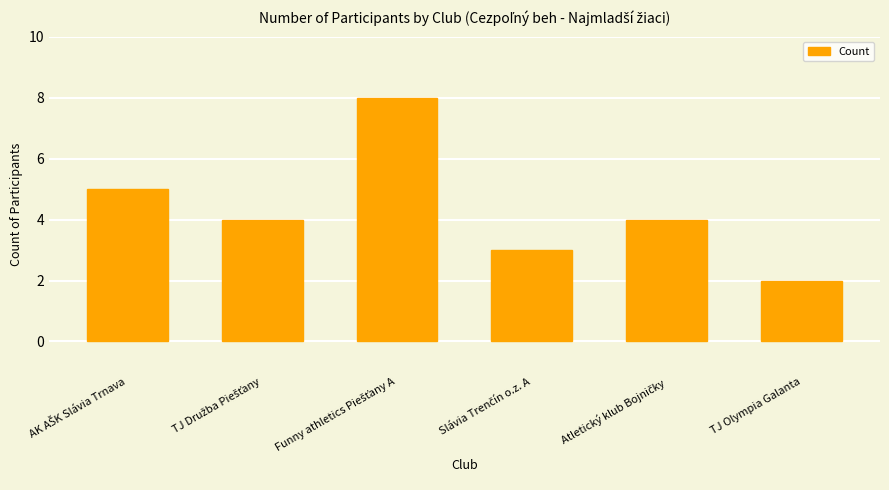

Reading right to left, list all the values displayed in this chart.

2	4	3	8	4	5